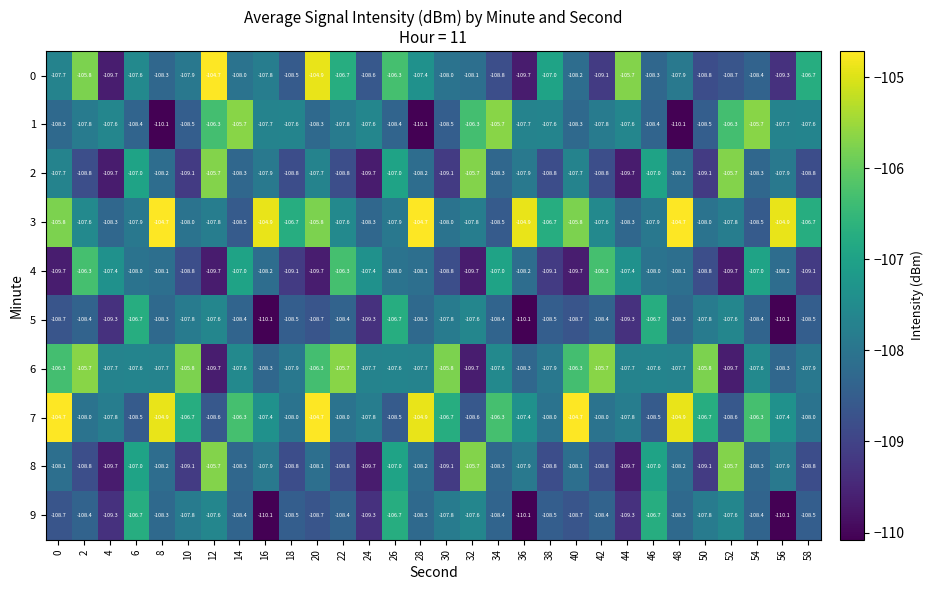

True or false: 4 has a value of -58.7 at 52.

False